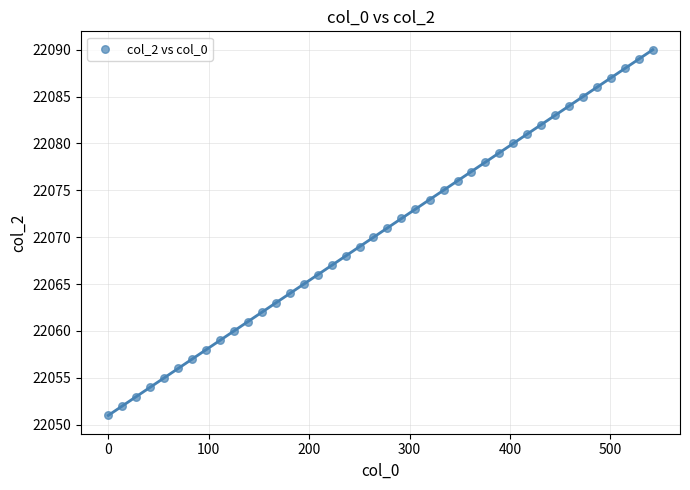

What is the range of Y values (max minus min)?

39